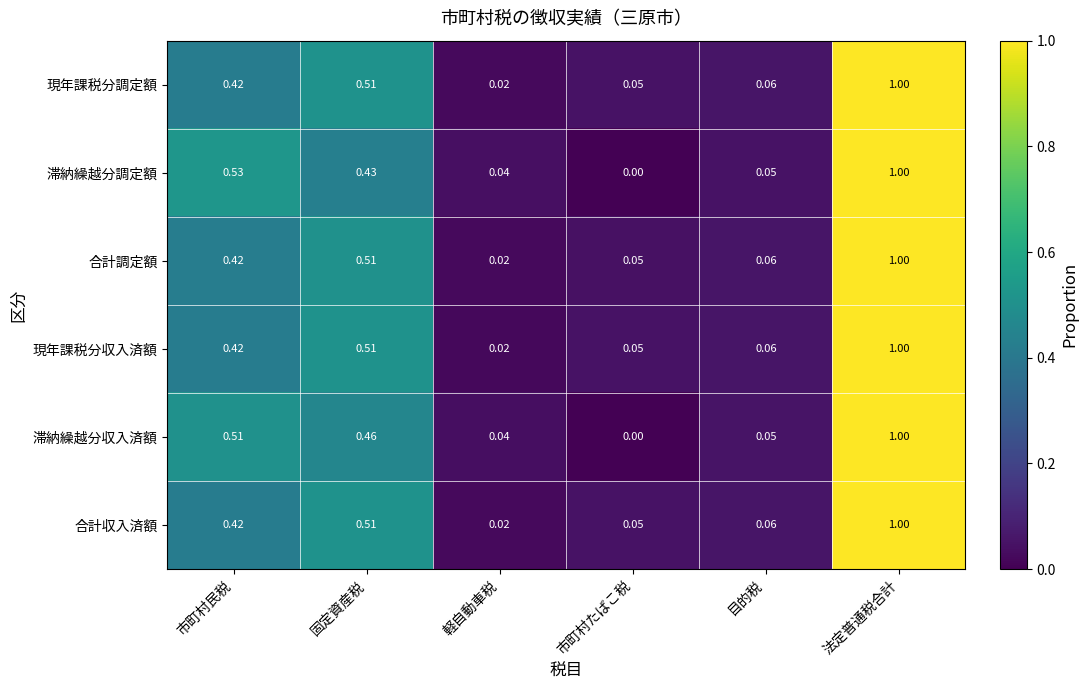

Which series changed the most between 市町村民税 and 目的税?

滞納繰越分調定額